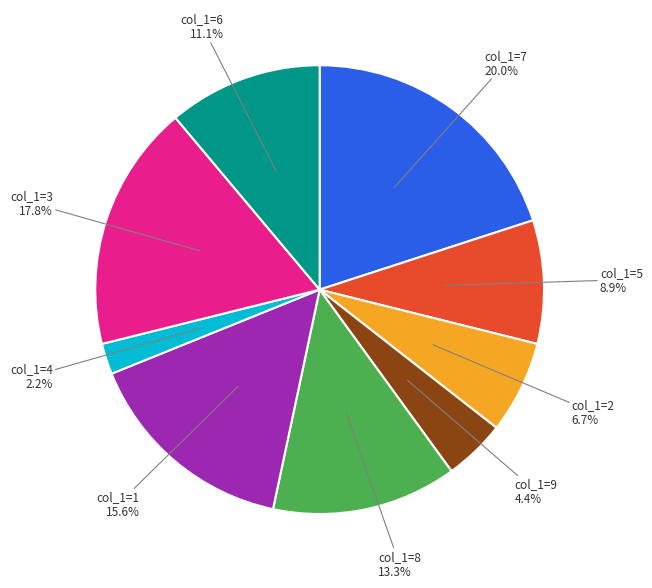

Is there a majority slice in this chart?

No